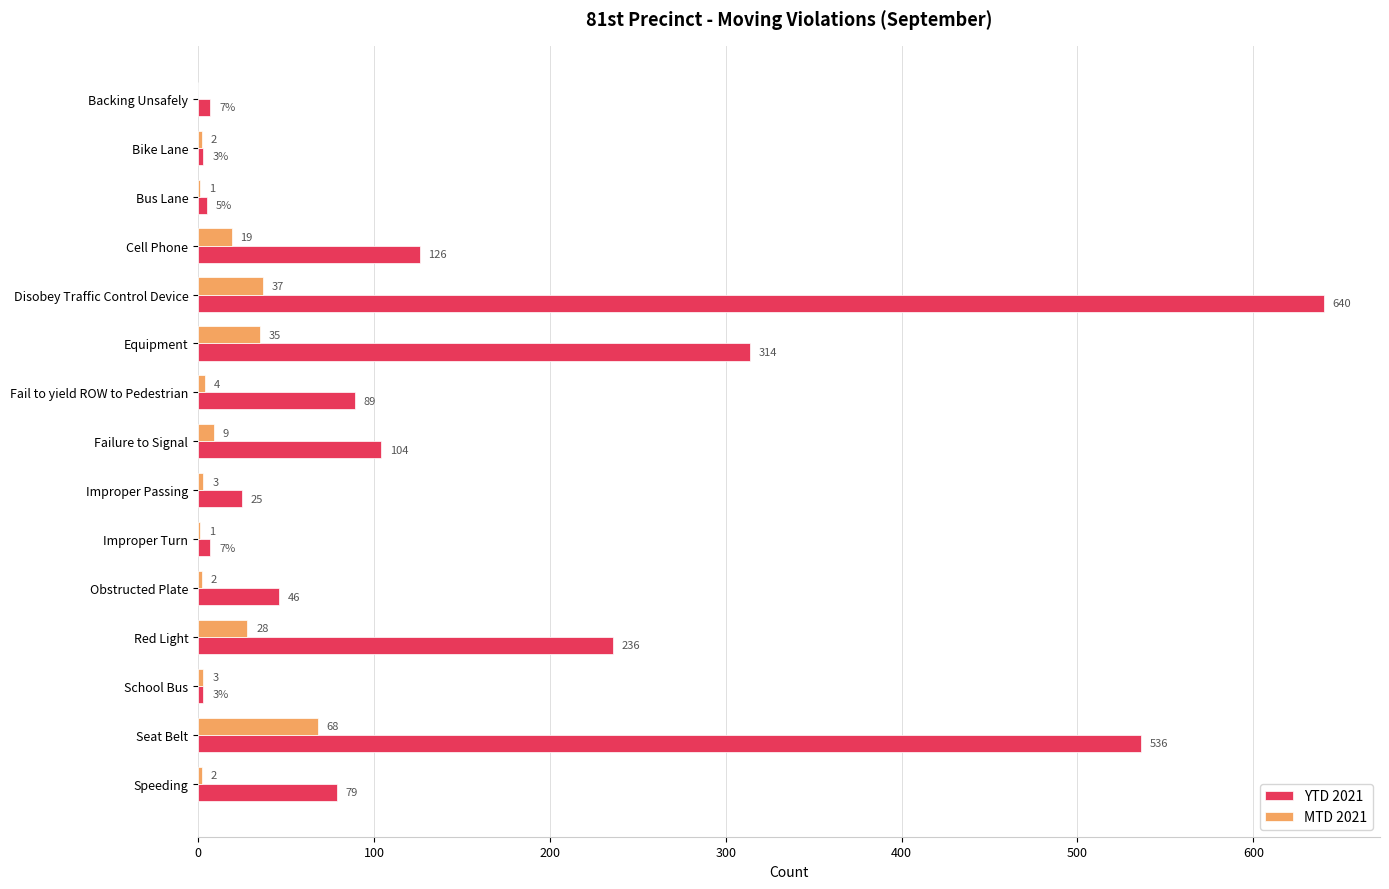

What is the sum of the MTD 2021 values at Cell Phone and Equipment?

54